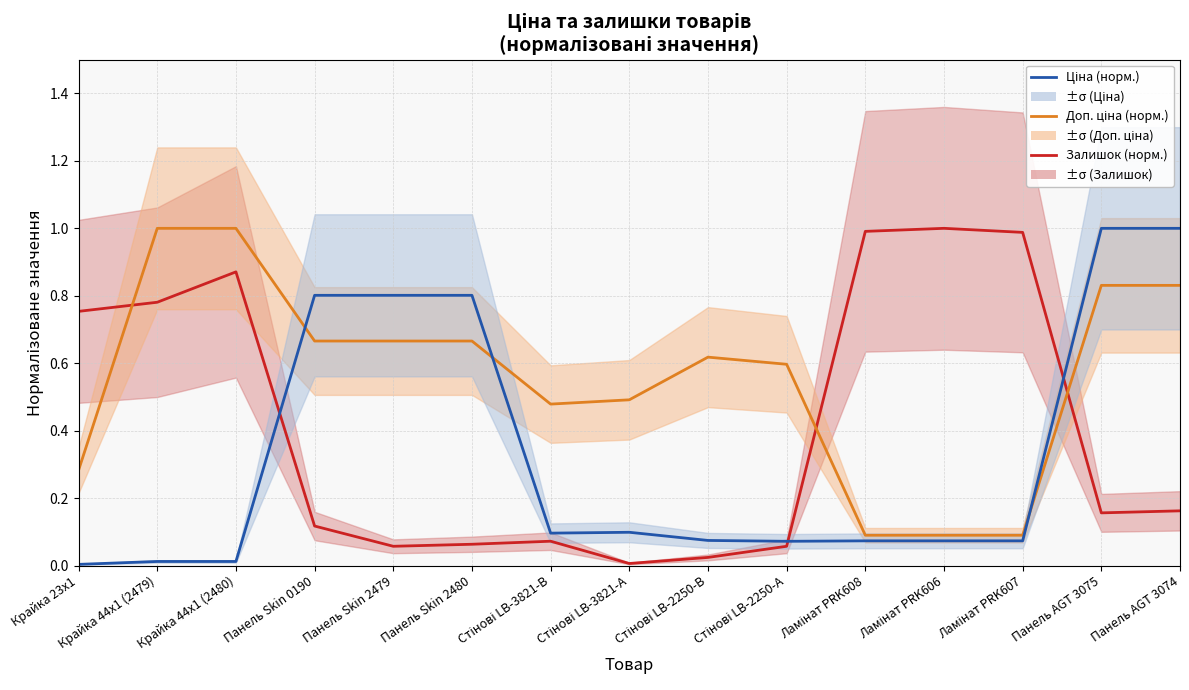

True or false: Доп. ціна (норм.) has a value of 1.0 at Крайка 44x1 (2479).

True